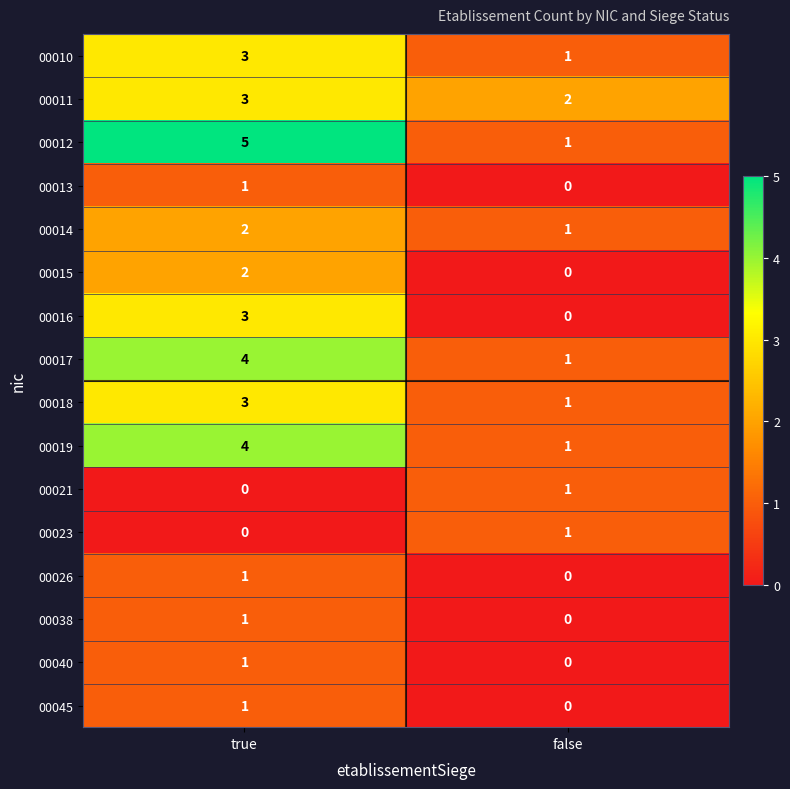

What is the sum of all 00010 values?

4